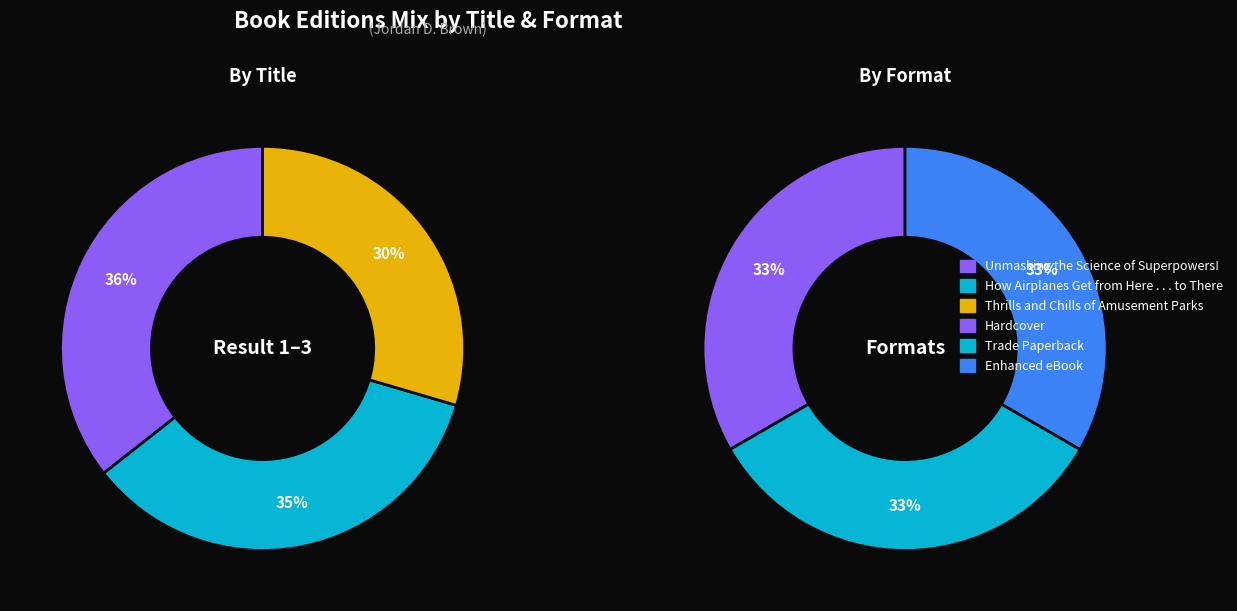

True or false: Thrills and Chills of Amusement Parks accounts for 19% of the total.

False